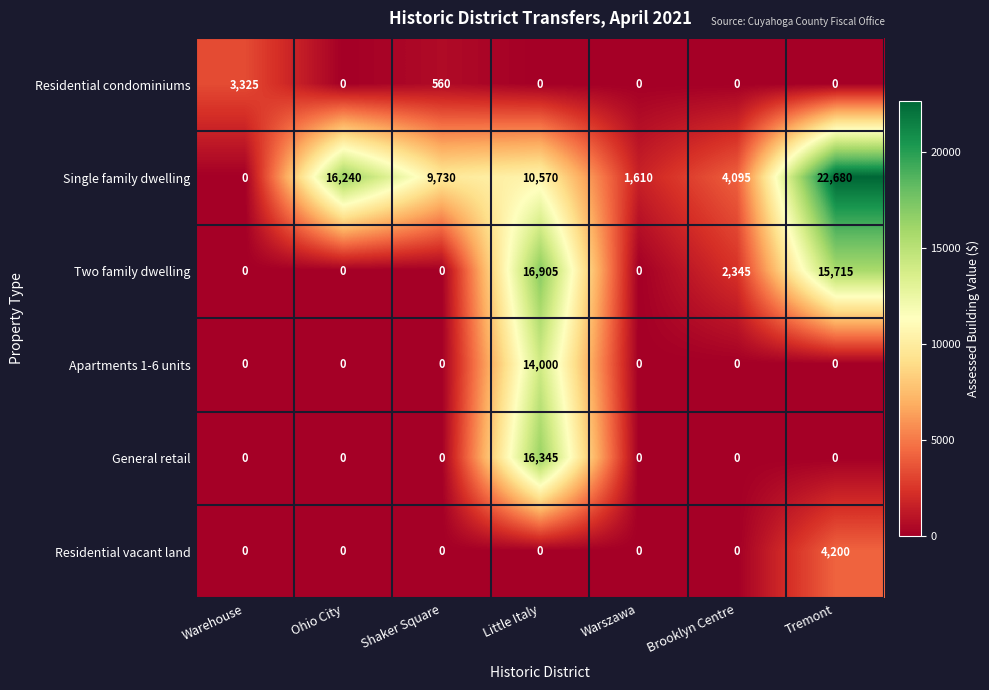

What is the greatest value displayed?

22680